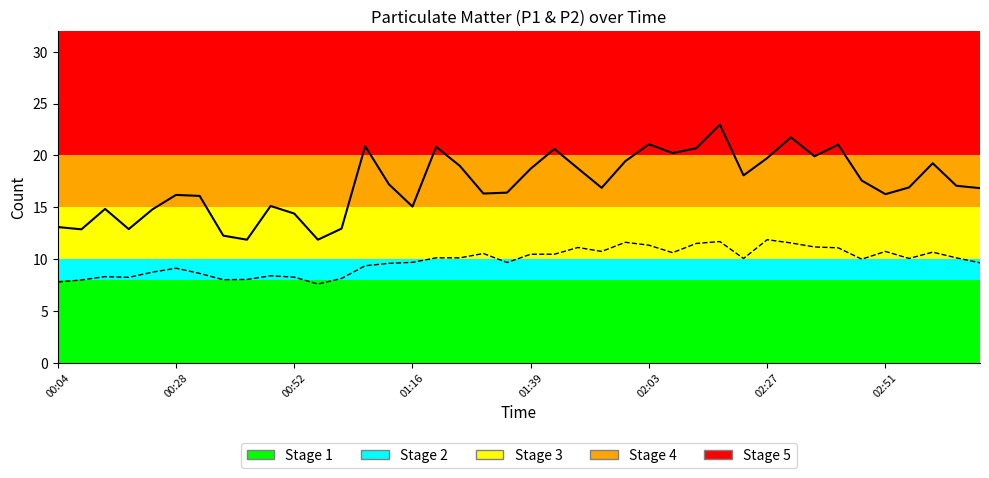

What is the greatest value displayed?

23.0